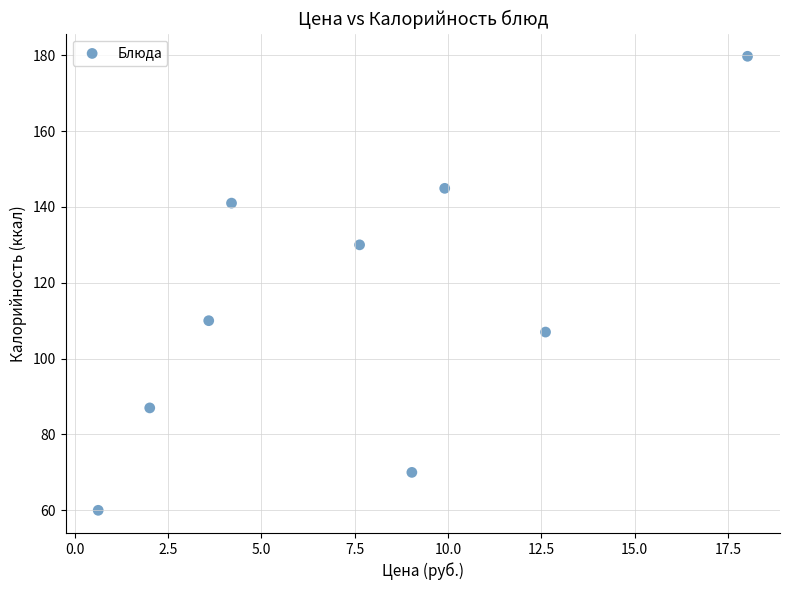

What Y value in the scatter plot is closest to 119?

110.0